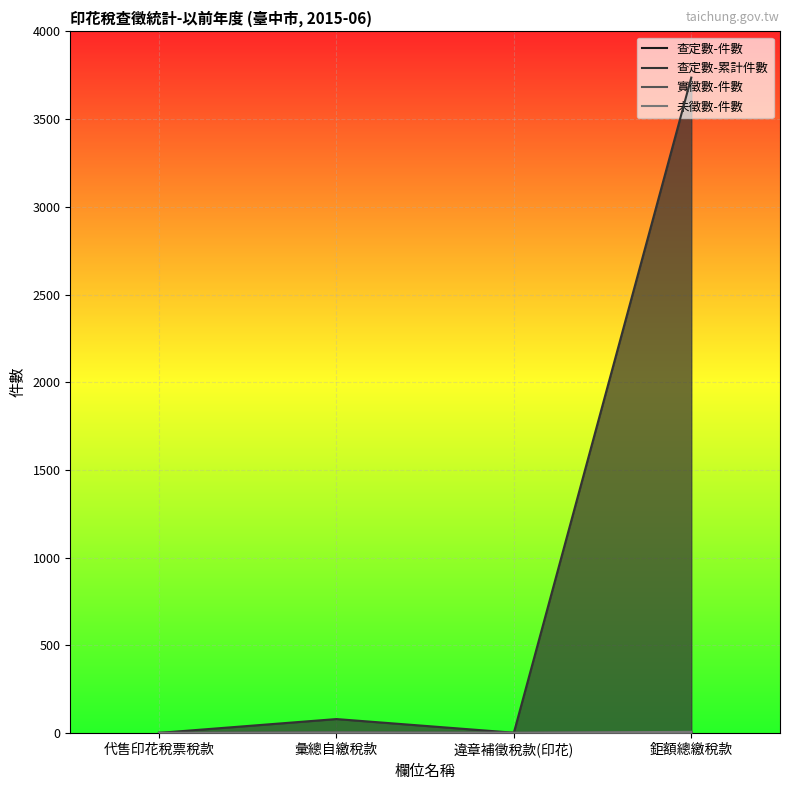

At how many categories does at least one series exceed 2976?

1